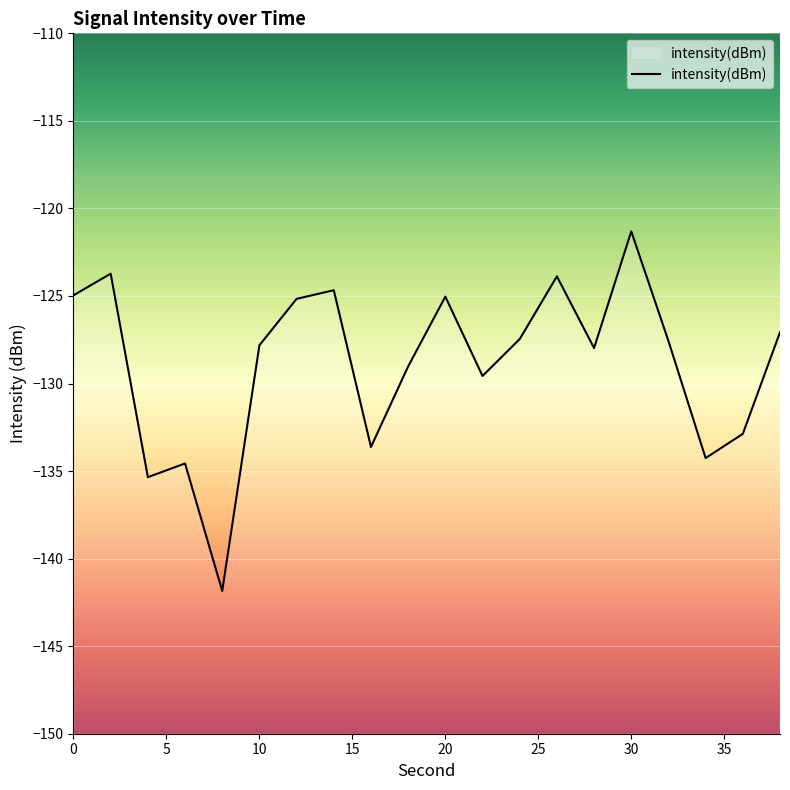

Where is the data nearest to the value -131?

22